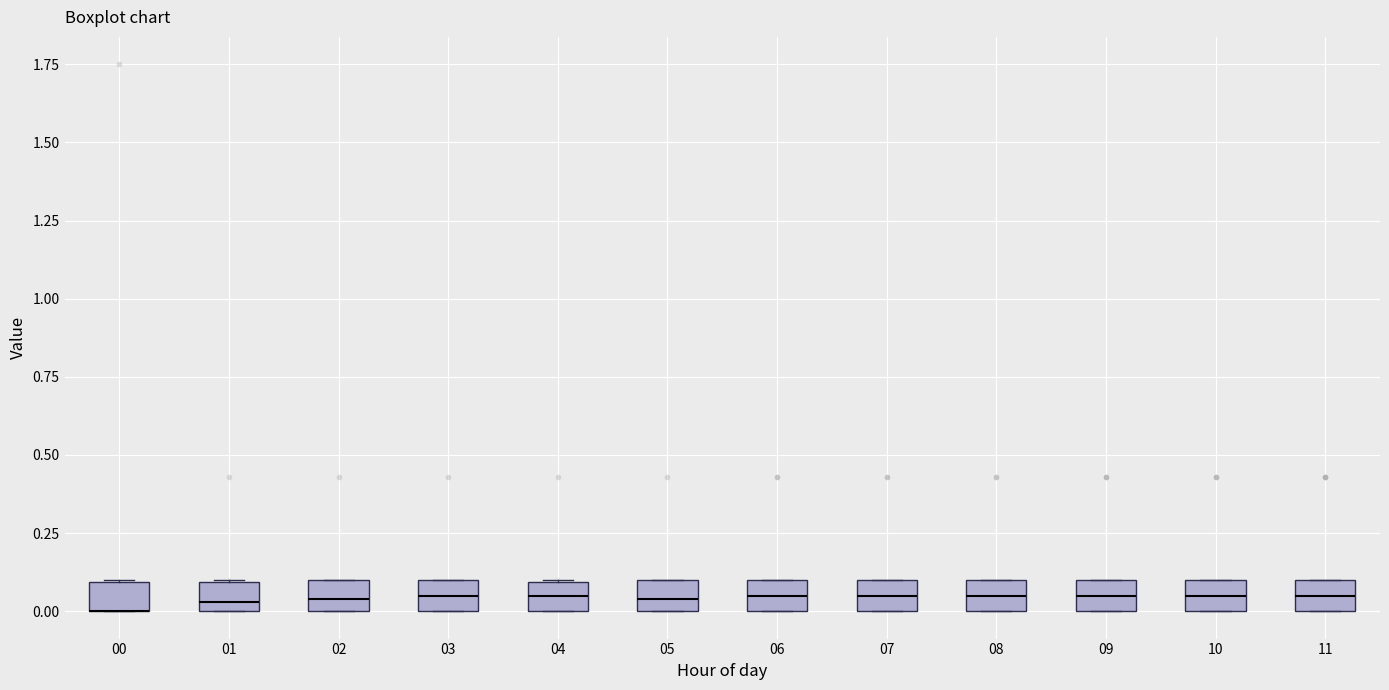

Reading left to right, transcribe this box plot: for each box, give where its median line is, the range the box spans, and where its two whiskers end, as read against the y-axis. The values are not printed on the chart, so give them approximately, as read against the axis.

00: median 0.00 (drawn on the box's lower edge), box 0.00 to 0.10, whiskers 0.00 to 0.10
01: median 0.05, box 0.00 to 0.10, whiskers 0.00 to 0.10
02: median 0.05, box 0.00 to 0.10, whiskers 0.00 to 0.10
03: median 0.05, box 0.00 to 0.10, whiskers 0.00 to 0.10
04: median 0.05, box 0.00 to 0.10, whiskers 0.00 to 0.10
05: median 0.05, box 0.00 to 0.10, whiskers 0.00 to 0.10
06: median 0.05, box 0.00 to 0.10, whiskers 0.00 to 0.10
07: median 0.05, box 0.00 to 0.10, whiskers 0.00 to 0.10
08: median 0.05, box 0.00 to 0.10, whiskers 0.00 to 0.10
09: median 0.05, box 0.00 to 0.10, whiskers 0.00 to 0.10
10: median 0.05, box 0.00 to 0.10, whiskers 0.00 to 0.10
11: median 0.05, box 0.00 to 0.10, whiskers 0.00 to 0.10